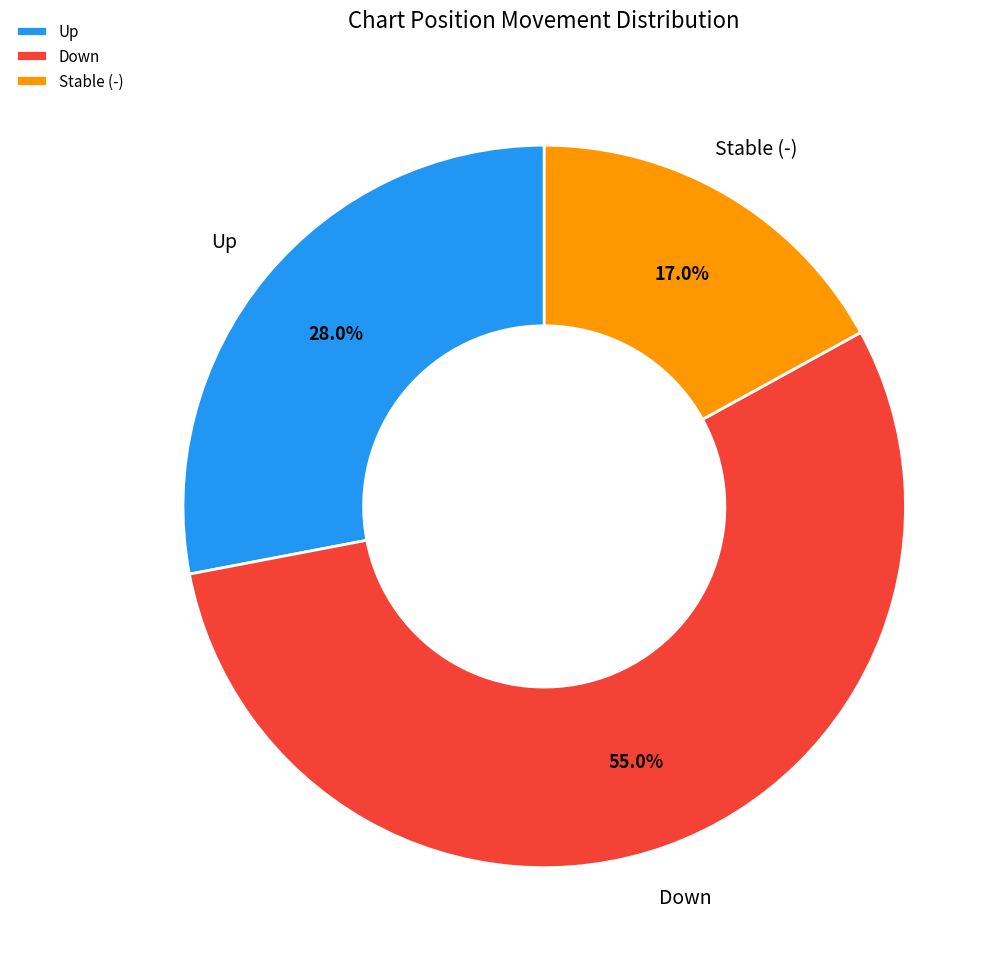

Count the number of slices in the pie.

3